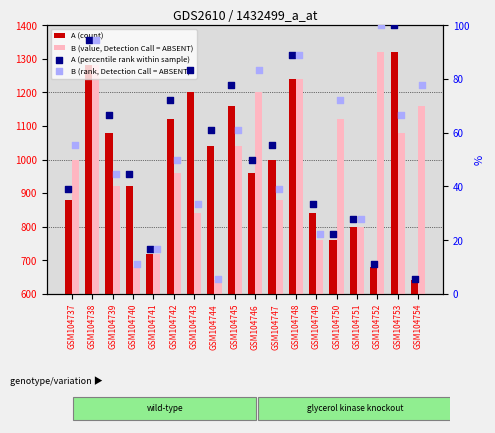

Which series reaches the maximum Y coordinate?

A (percentile rank within sample)